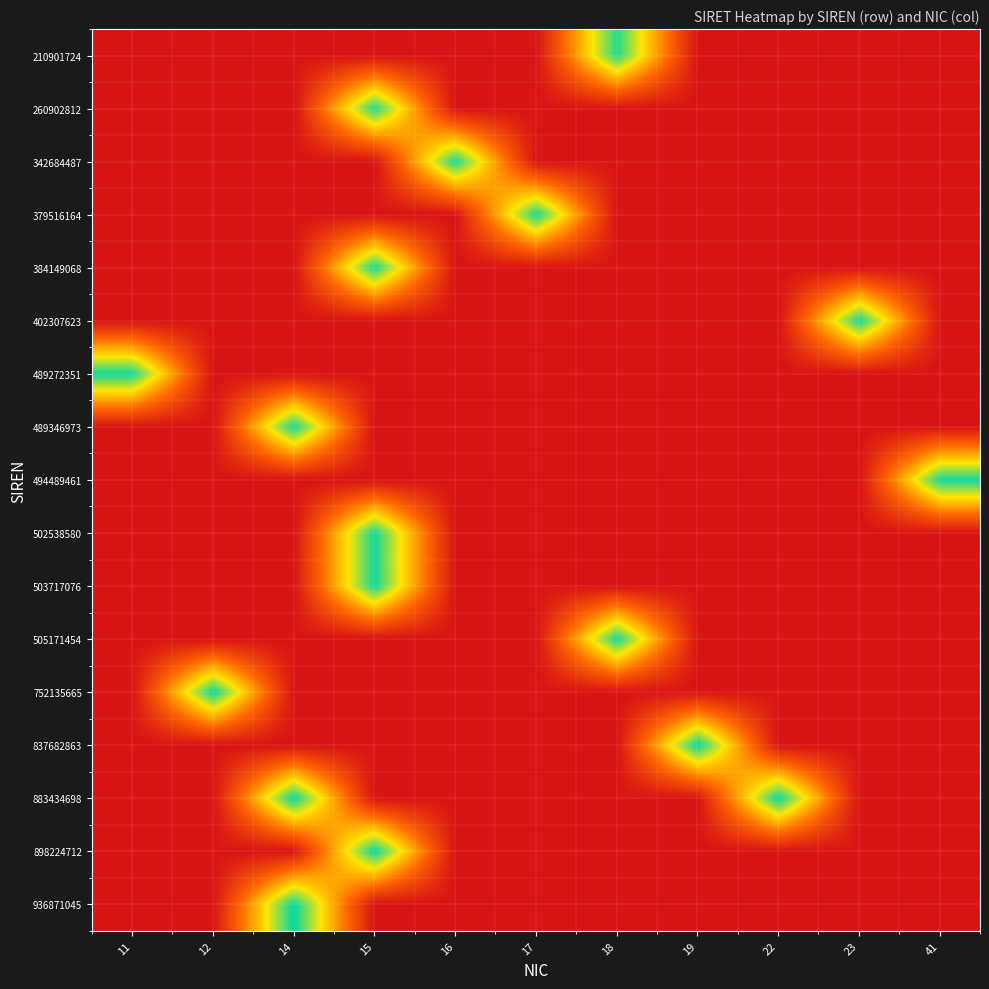

Which category has the lowest value across all series?

11